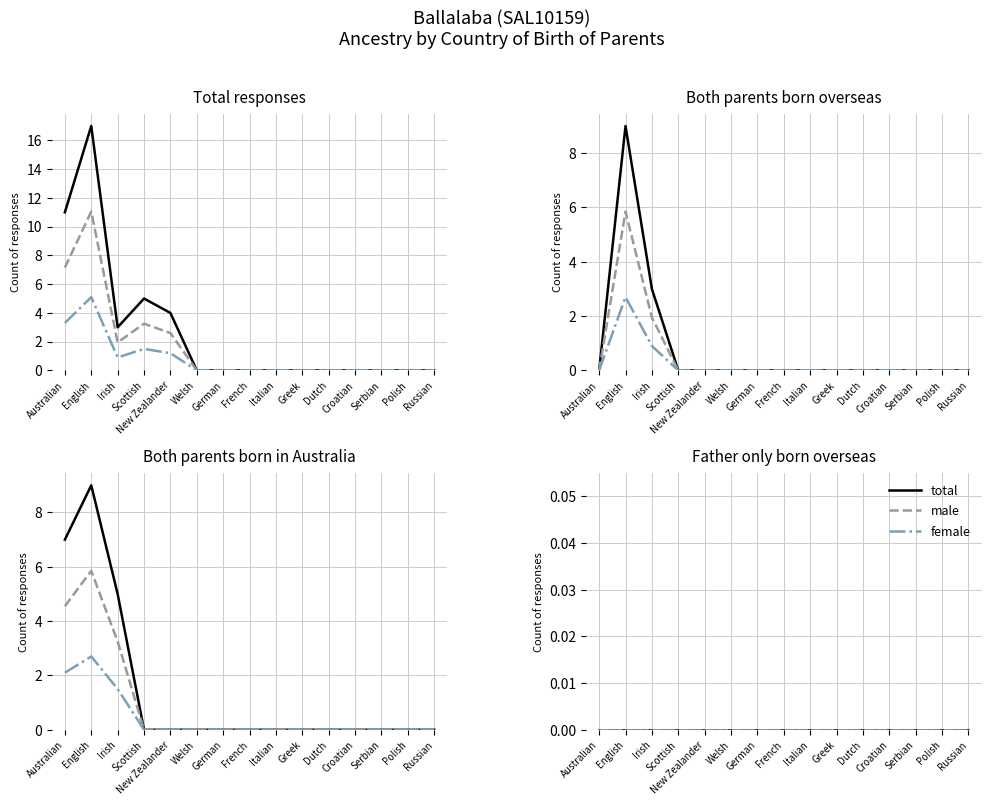

At which label does Both parents born in Australia reach its peak?

English